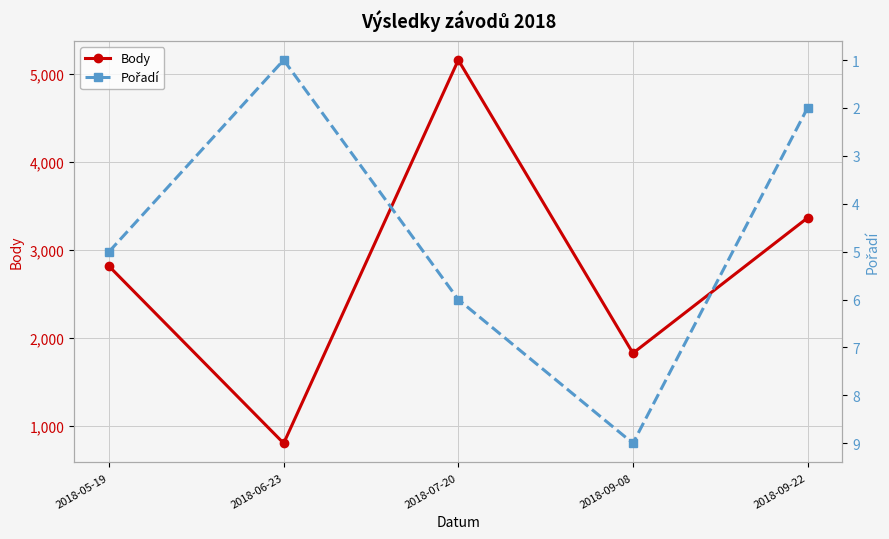

At which category does Body reach its first local peak?

2018-07-20